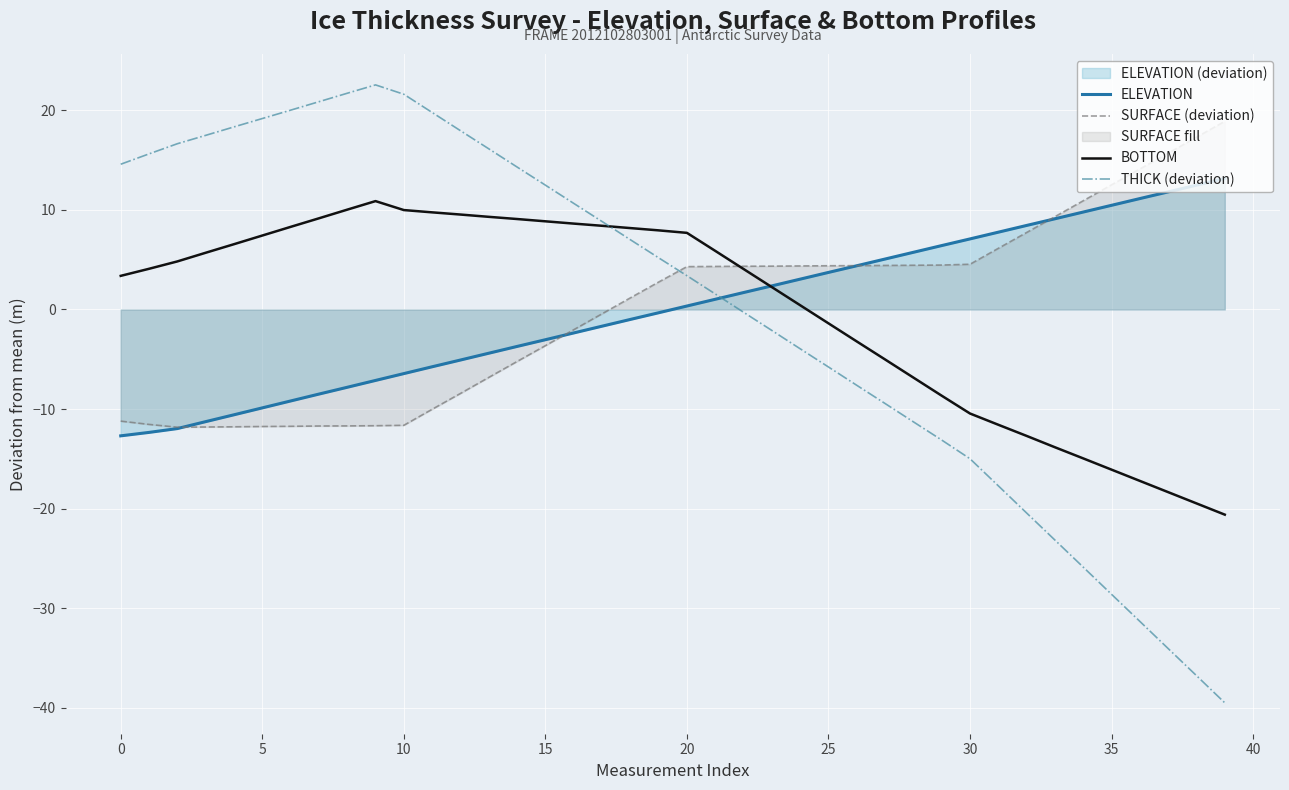

Which series has the largest range (max minus min)?

THICK (deviation)